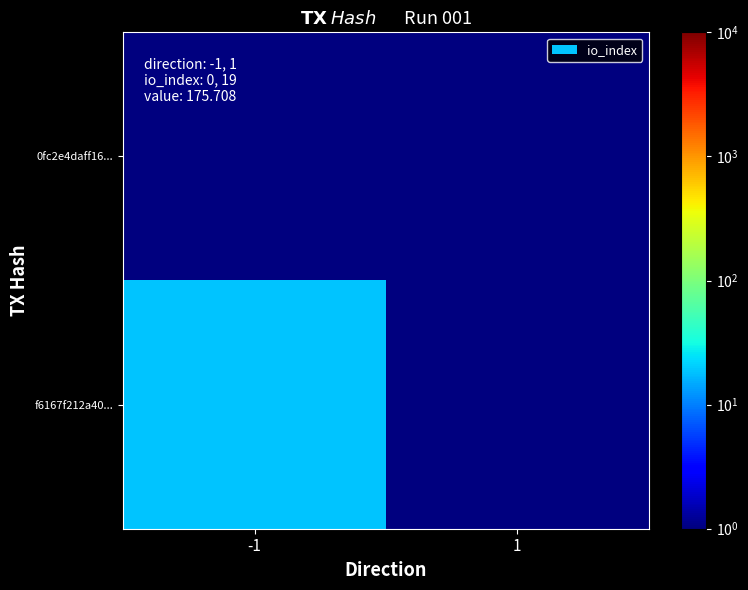

Which category has the lowest value across all series?

-1